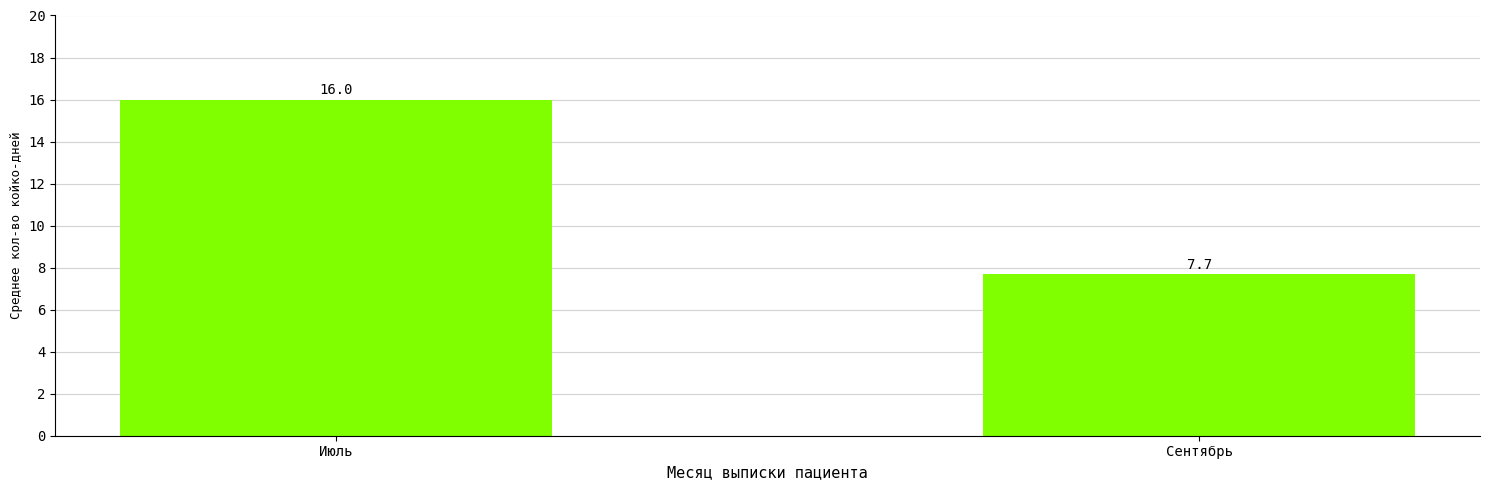

True or false: the data shows 7.7 at Сентябрь.

True